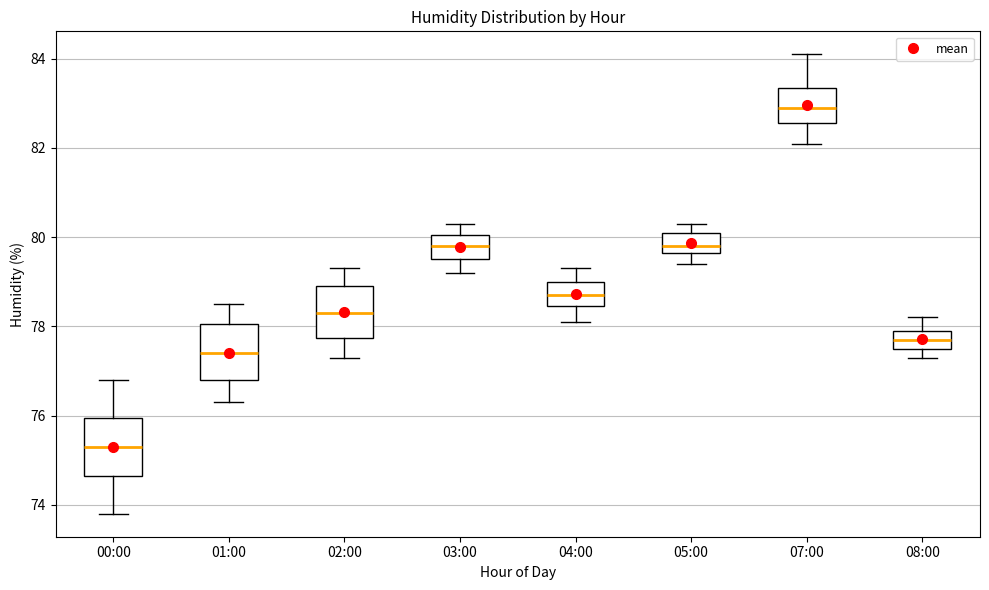

Where is the lower edge of the box for 04:00 on the y-axis? The values are not printed on the chart, so give them approximately, as read against the axis.

78.4